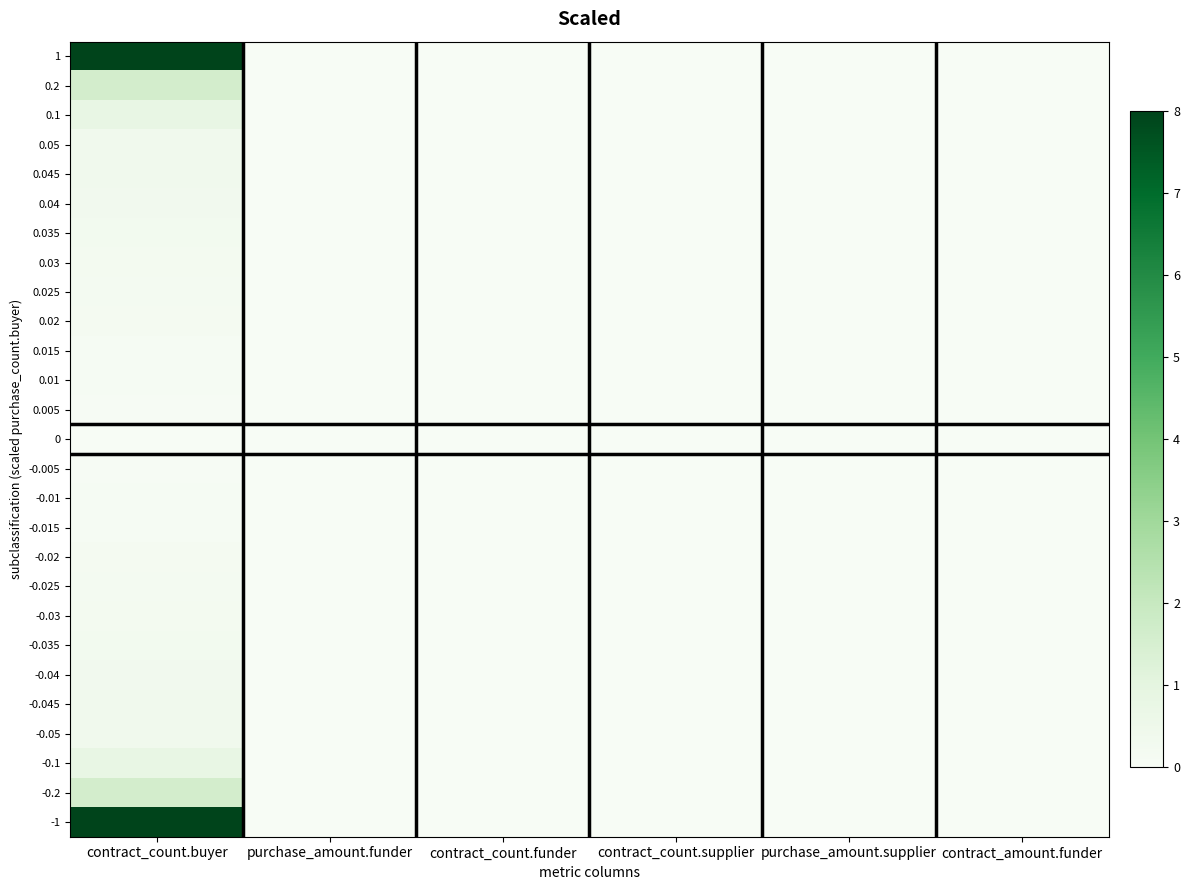

Which label corresponds to the largest value in the chart?

contract_count.buyer